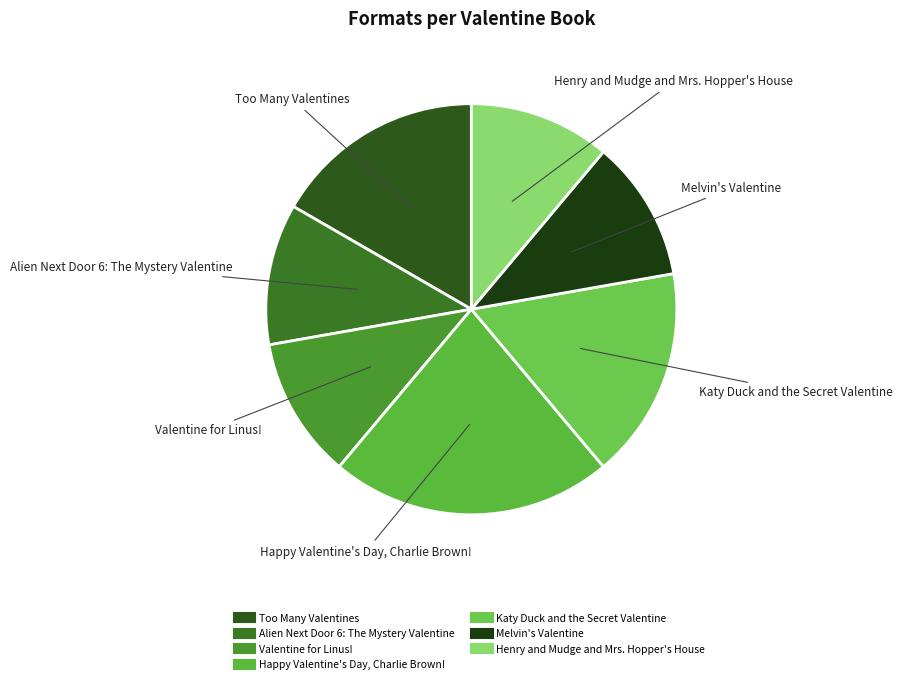

Is there any slice that represents more than half of the pie?

No